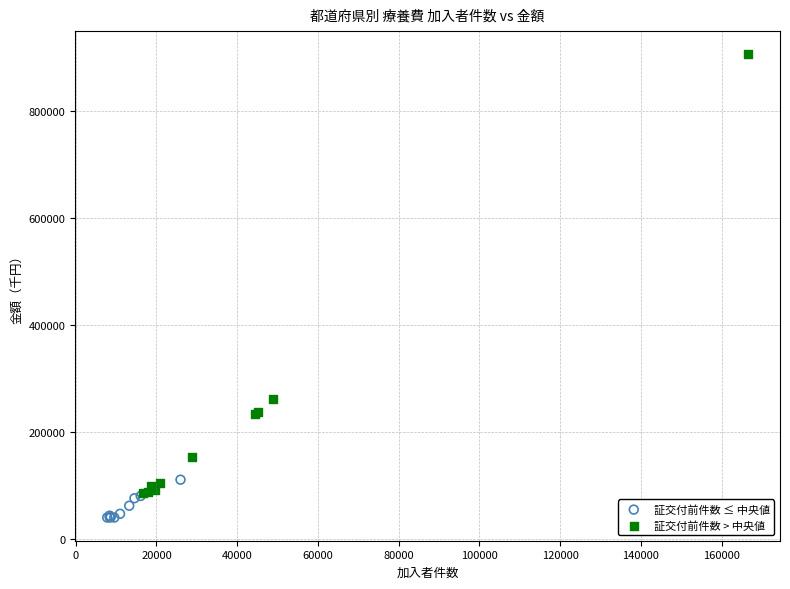

Which series contains the highest Y value?

証交付前件数 > 中央値